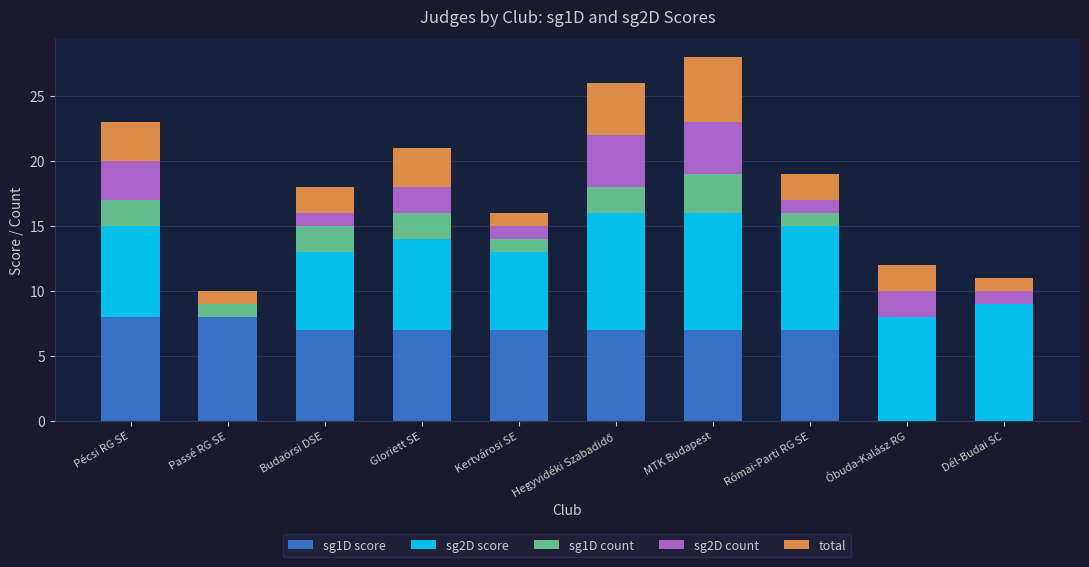

What is the total value across all series at Római-Parti RG SE?

19